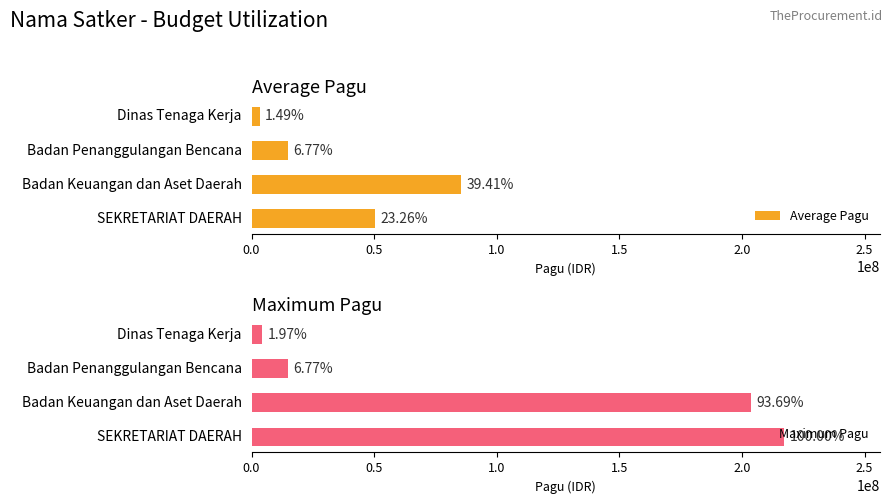

List the series in order of their overall mean, highest first.

Maximum Pagu, Average Pagu